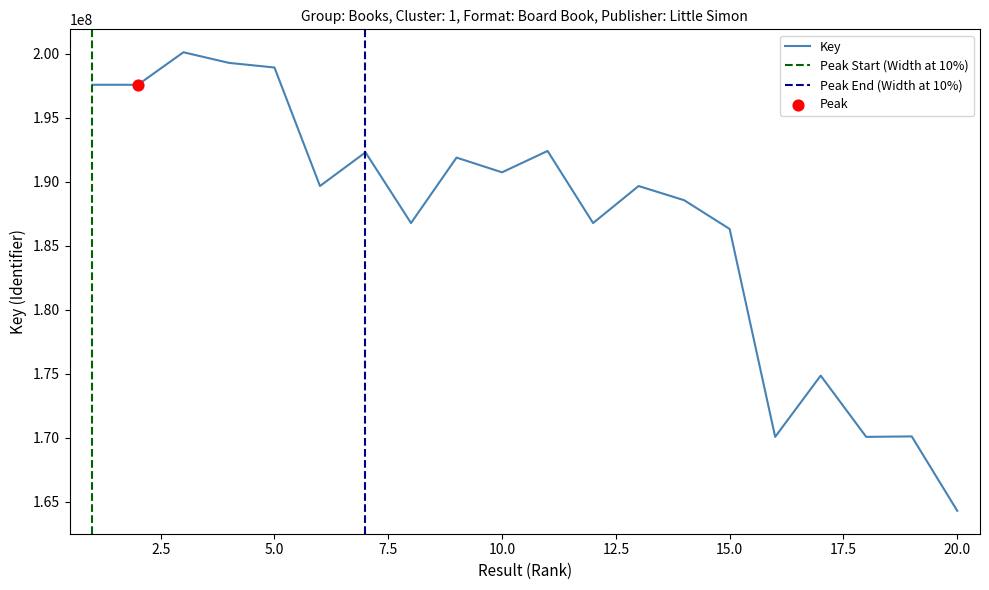

Between 12 and 1, which is larger?

1